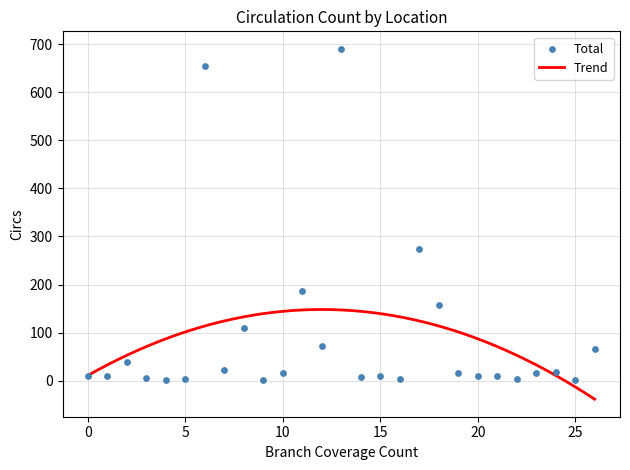

What is the highest value of the Trend series?

148.3